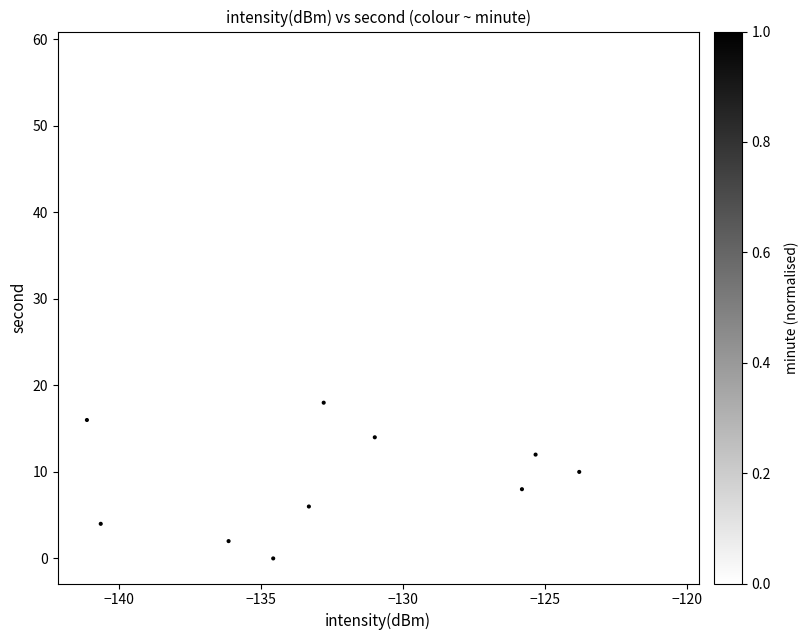

What is the range of Y values (max minus min)?

58